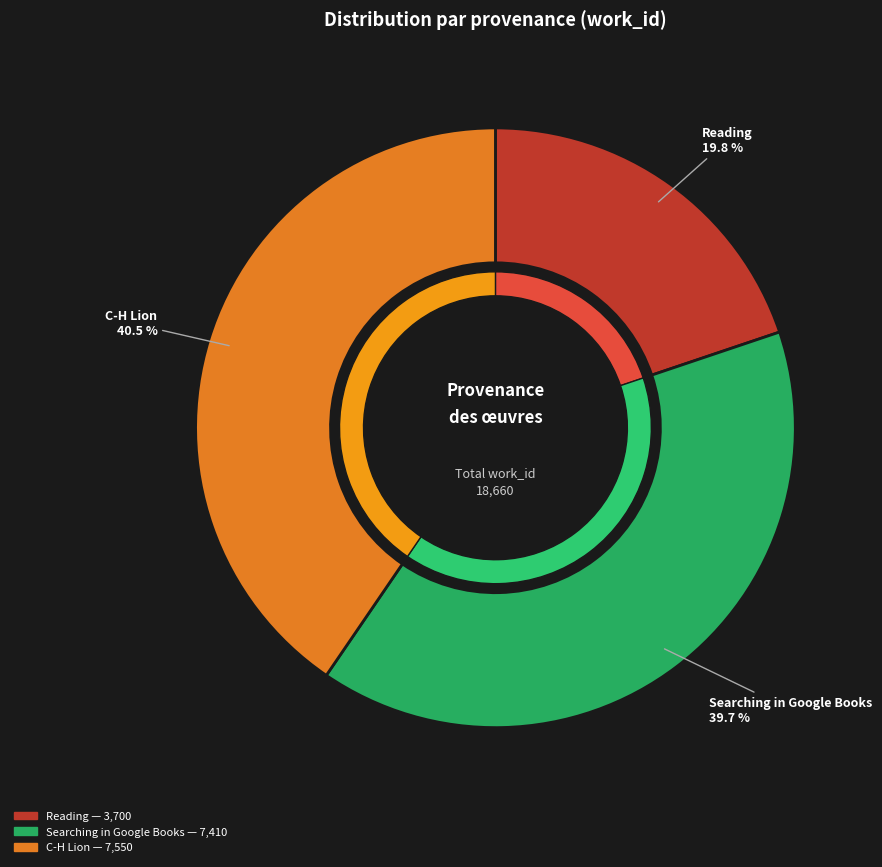

How many slices are in this pie chart?

3